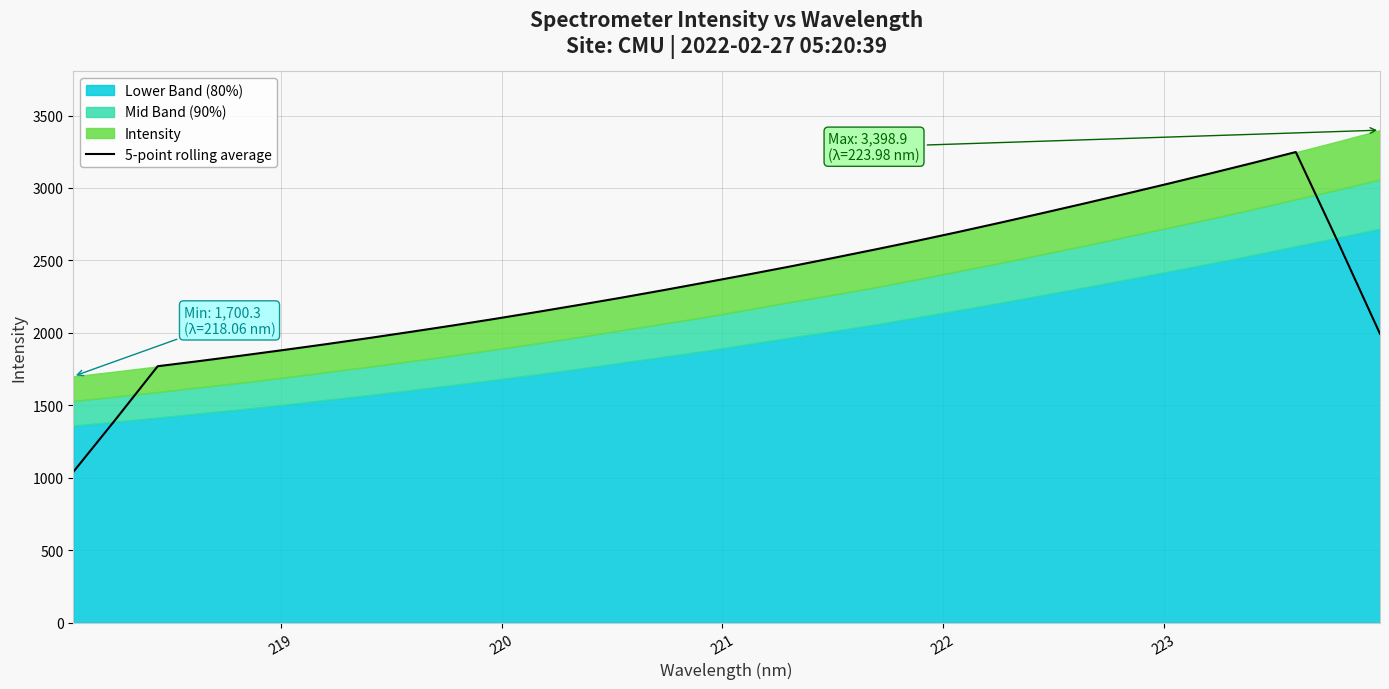

Reading left to right, transcribe all the data shown in this chart.

1040.6	1401.8	1770.1	1806.1	1843.8	1882.6	1922.6	1964.2	2007.3	2051.4	2097.2	2144.7	2193.5	2243.5	2295.4	2348.9	2403.1	2458.5	2516.0	2574.8	2634.9	2697.3	2761.7	2827.5	2894.4	2962.5	3031.6	3102.3	3174.3	3247.9	2627.9	1993.5